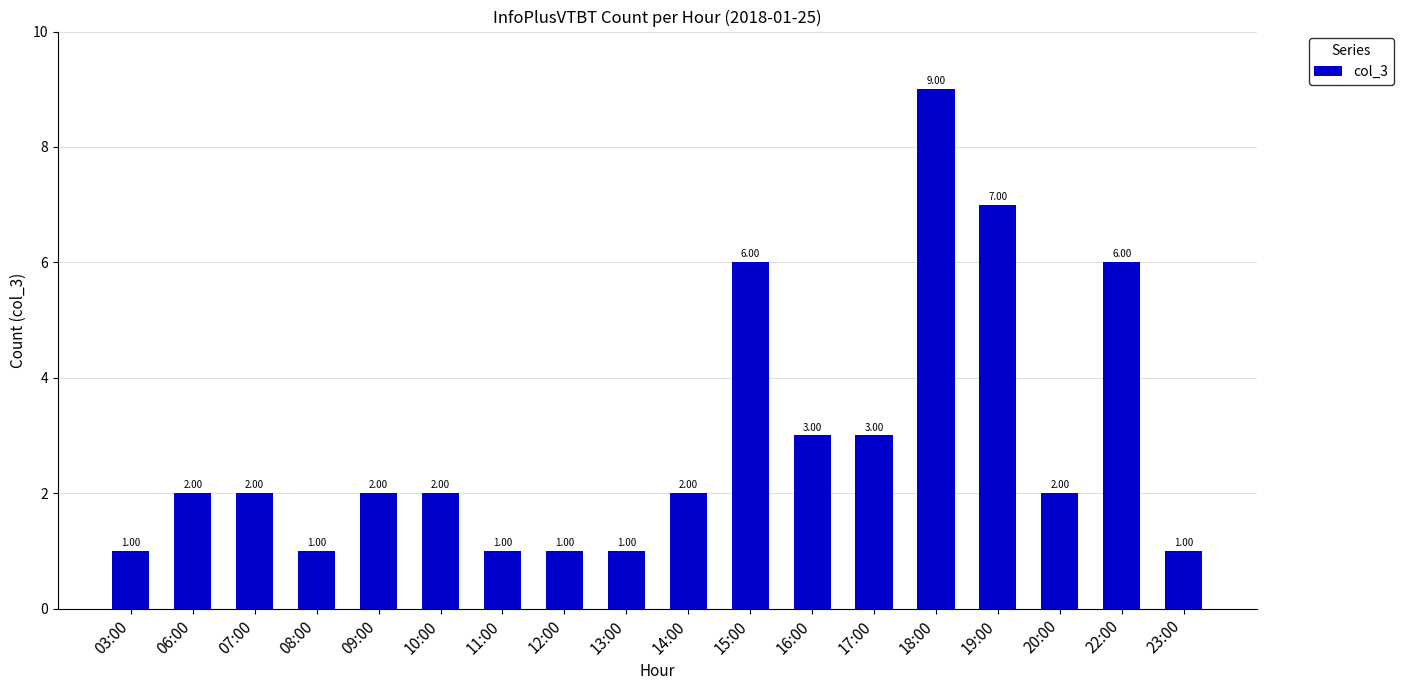

What is the change in value from 09:00 to 16:00?

+1